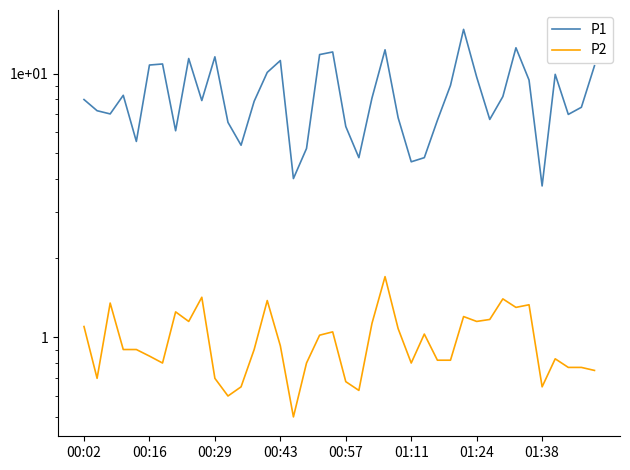

Rank the categories by P2 value from lowest to highest.

16, 11, 21, 12, 35, 20, 00:16, 10, 39, 37, 38, 01:24, 17, 25, 27, 28, 36, 01:11, 00:43, 00:57, 13, 15, 18, 26, 19, 24, 00:02, 22, 8, 30, 31, 29, 01:38, 33, 34, 00:29, 14, 32, 9, 23